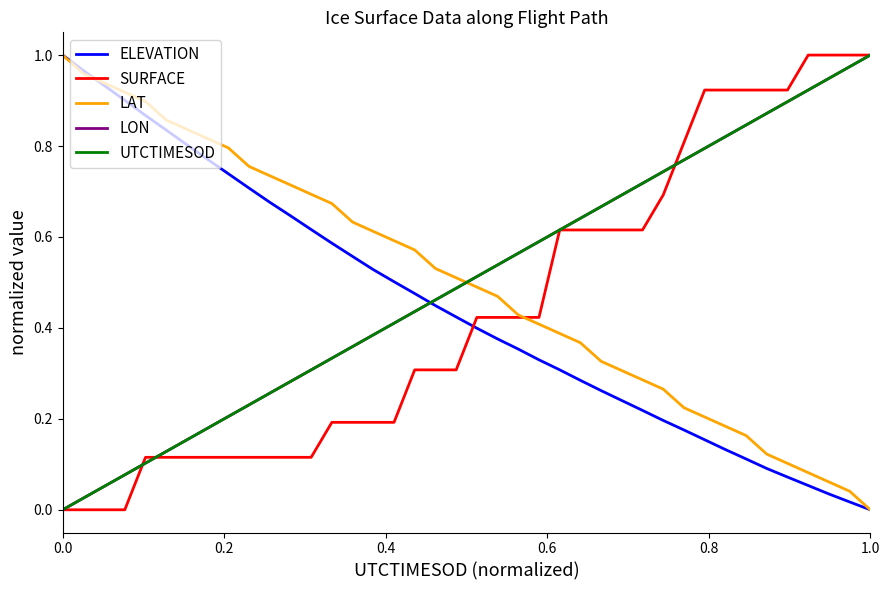

How many intersections are there between LAT and LON?

1